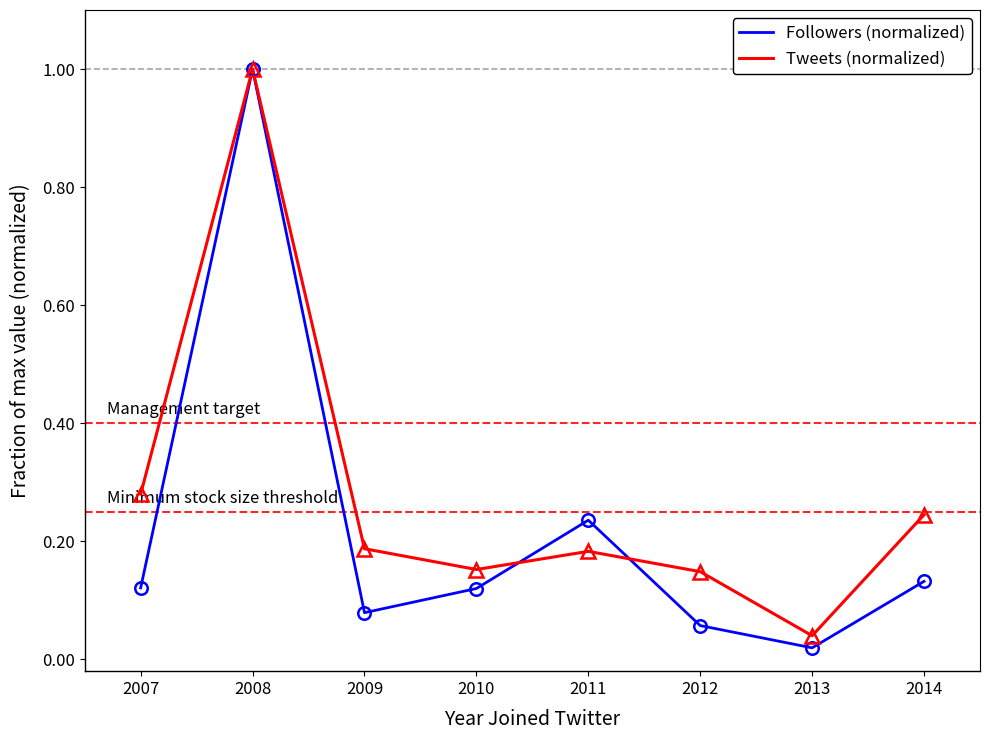

At how many categories does at least one series exceed 0?

8